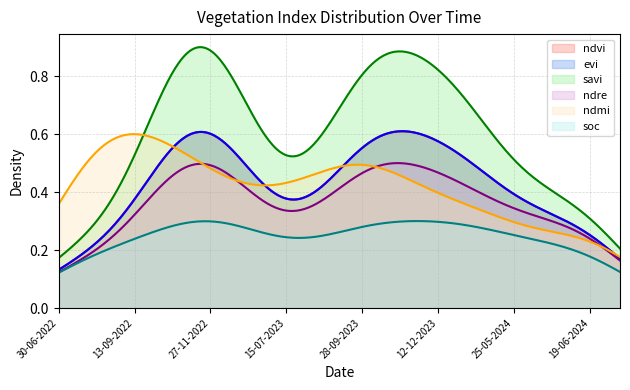

Rank the series by their maximum value, from highest to lowest.

savi, ndvi, evi, ndmi, ndre, soc